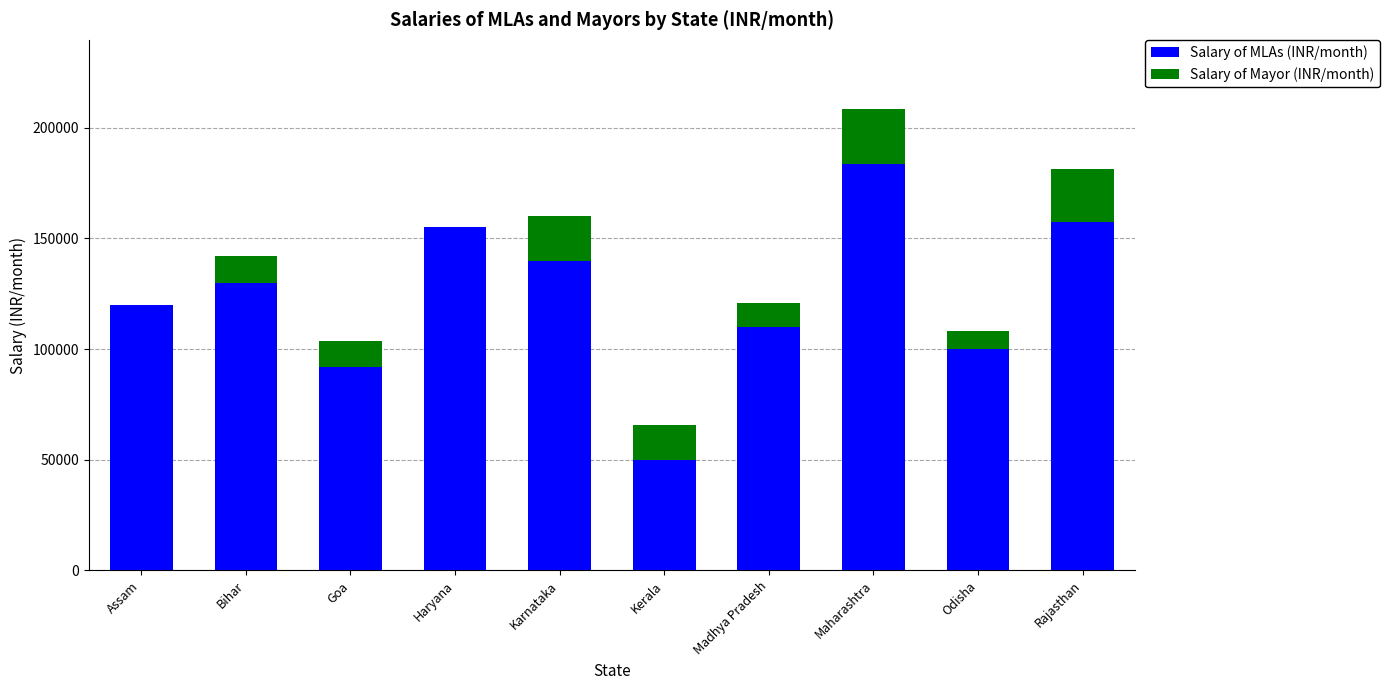

What is the total value across all series at Bihar?

142000